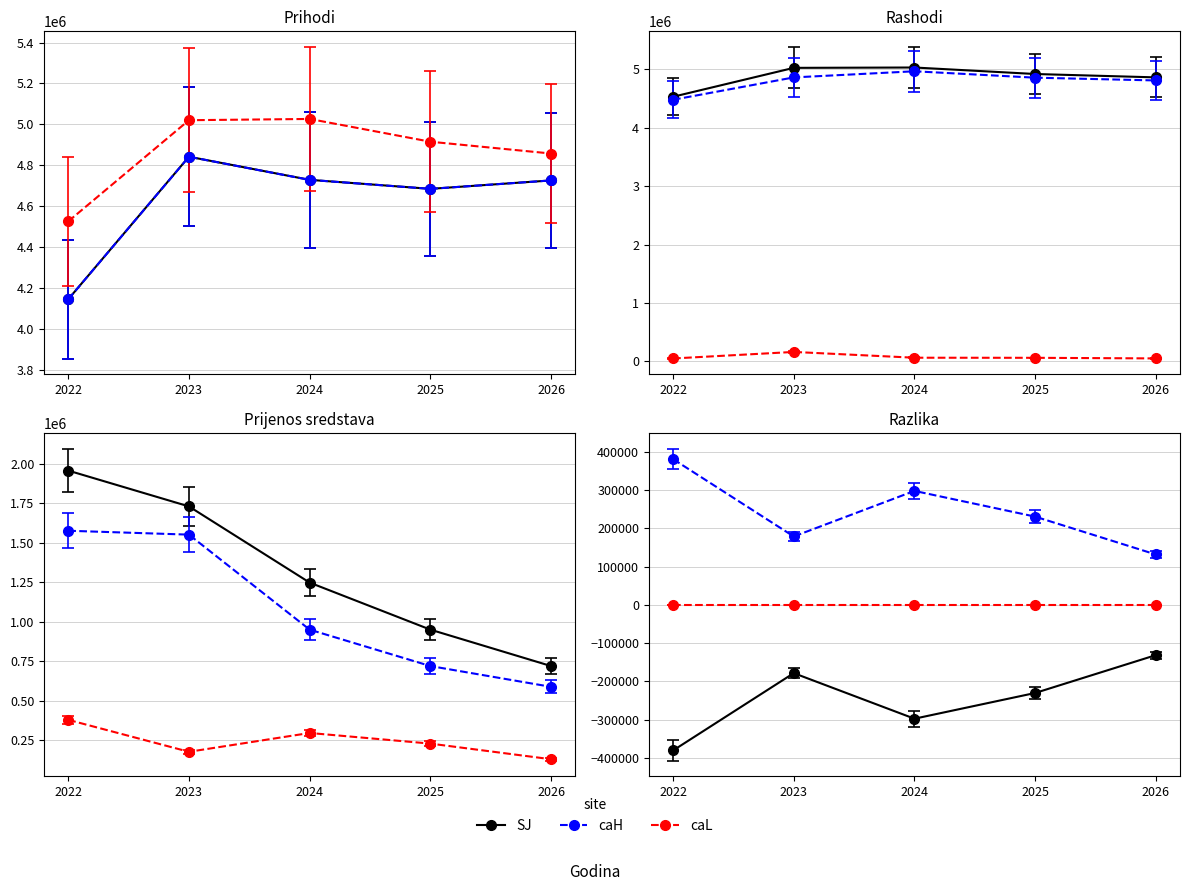

What is the greatest value displayed?

5026674.0